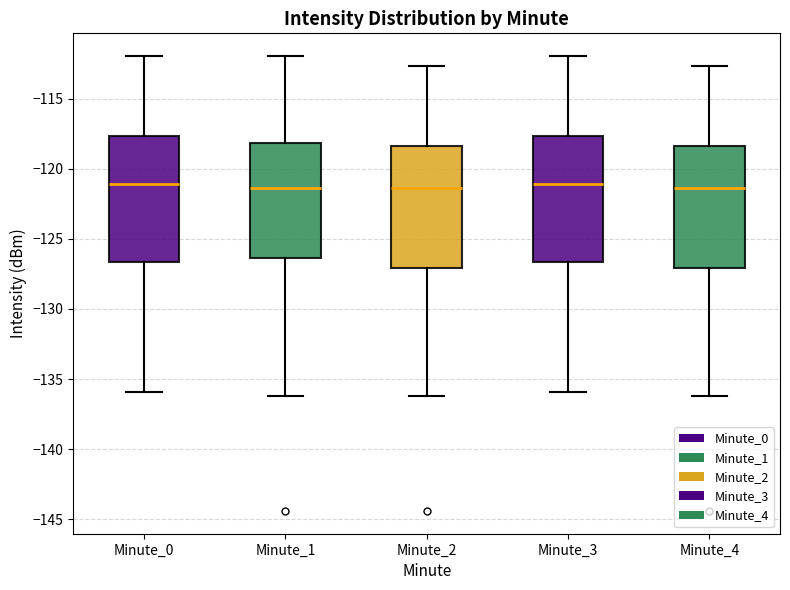

Where is the upper edge of the box for Minute_4 on the y-axis? The values are not printed on the chart, so give them approximately, as read against the axis.

-118.5